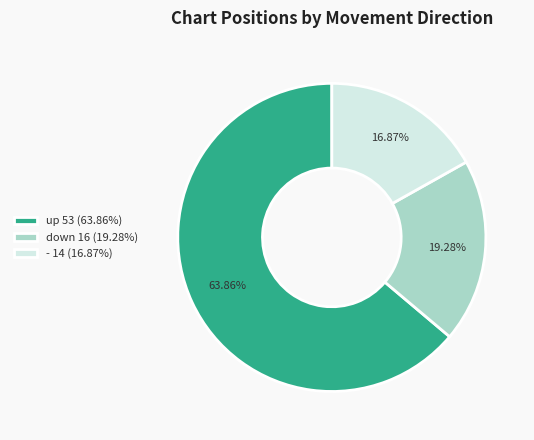

Rank the categories by value from highest to lowest.

up, down, -